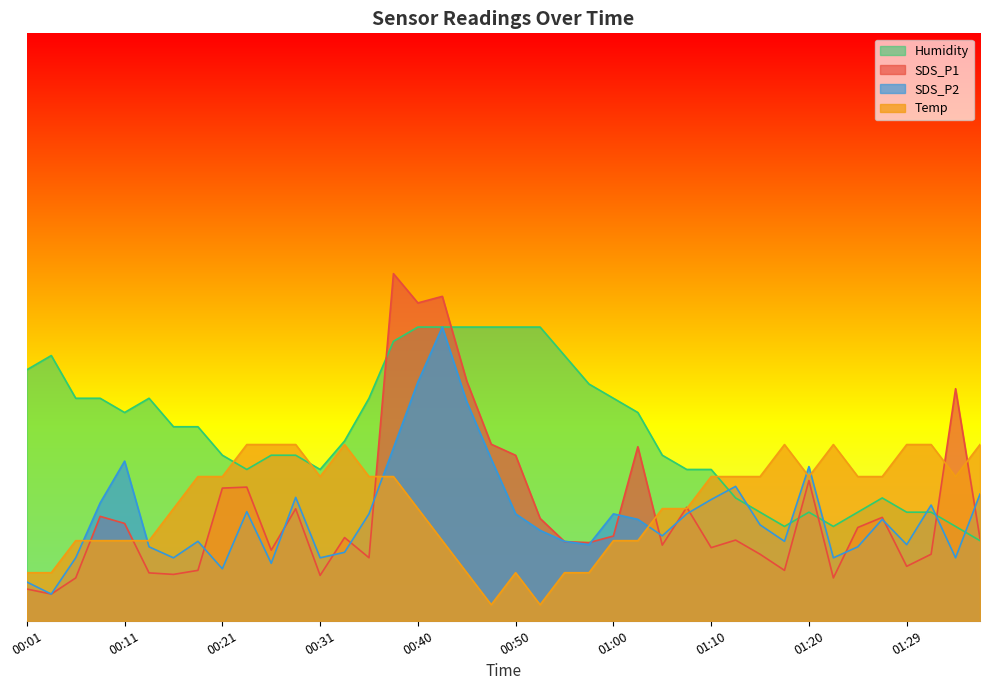

How many data points does each series have?

40